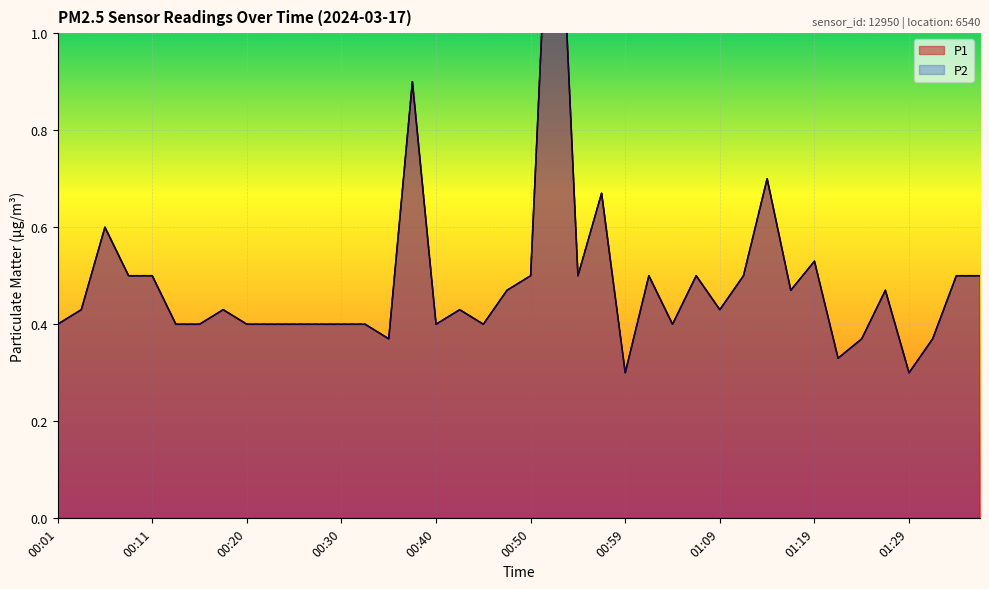

Which series has the widest spread of values?

P1